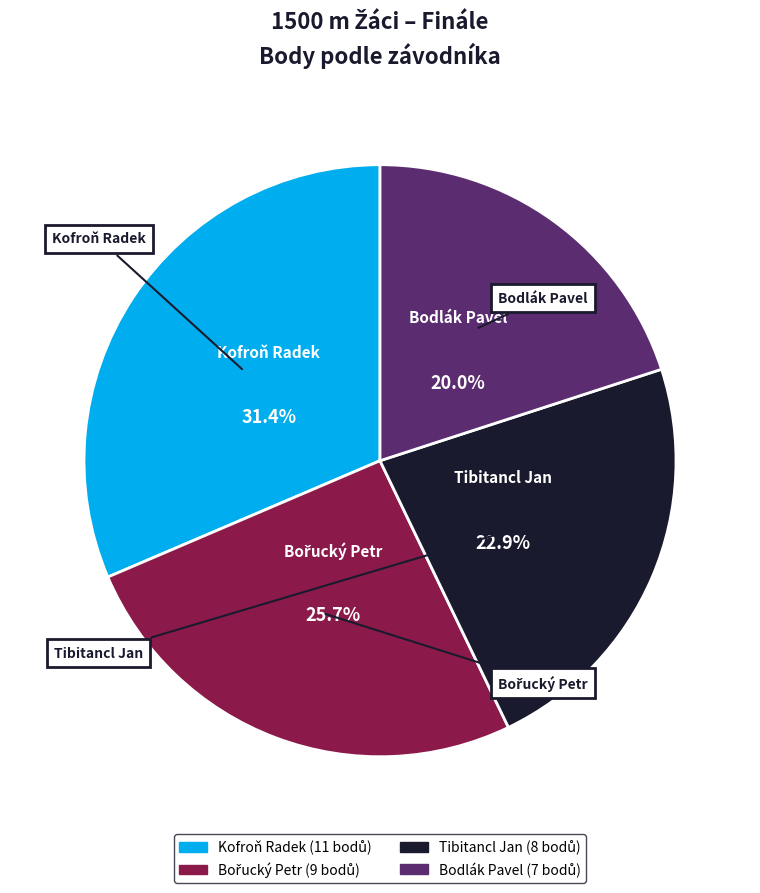

What is the ratio of the value at Bodlák Pavel to the value at Tibitancl Jan?

0.9